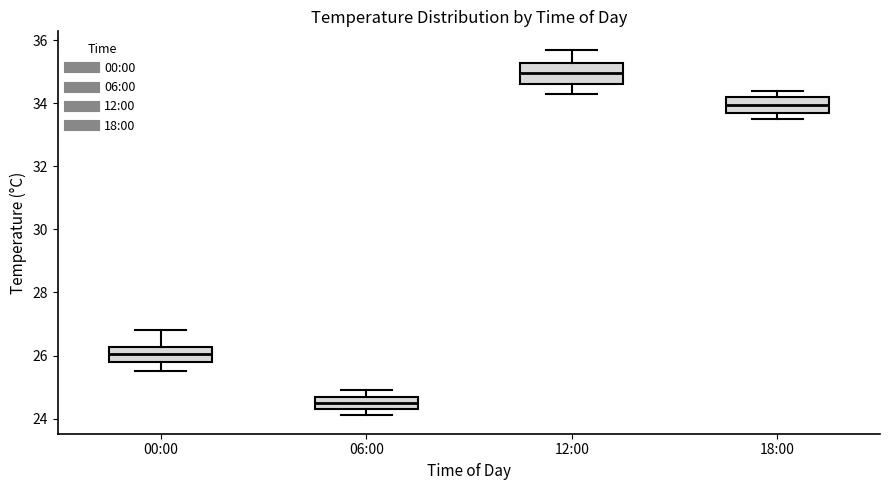

Where is the upper edge of the box for 06:00 on the y-axis? The values are not printed on the chart, so give them approximately, as read against the axis.

24.8